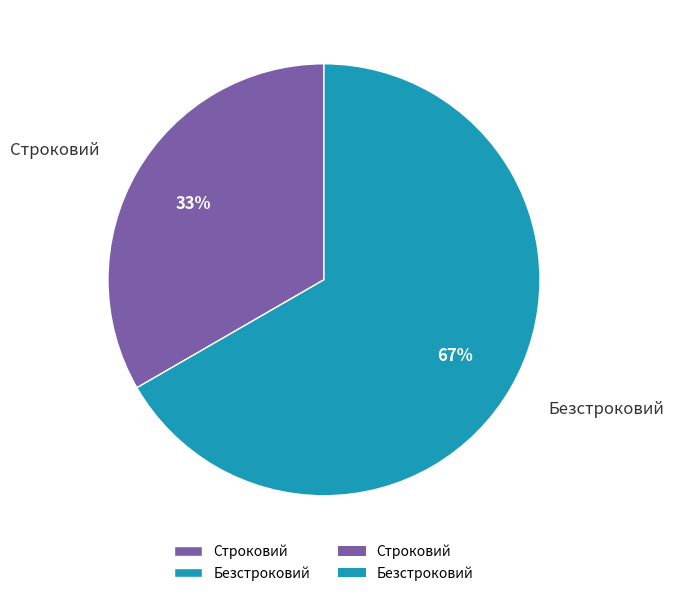

What percentage is the Строковий slice, to the nearest percent?

33%